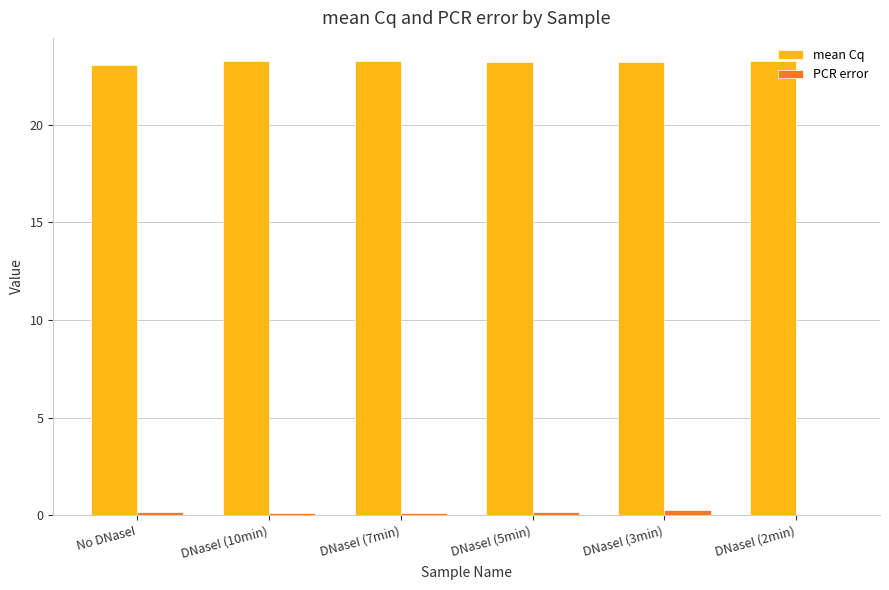

True or false: PCR error has a value of 0.0 at DNaseI (2min).

True